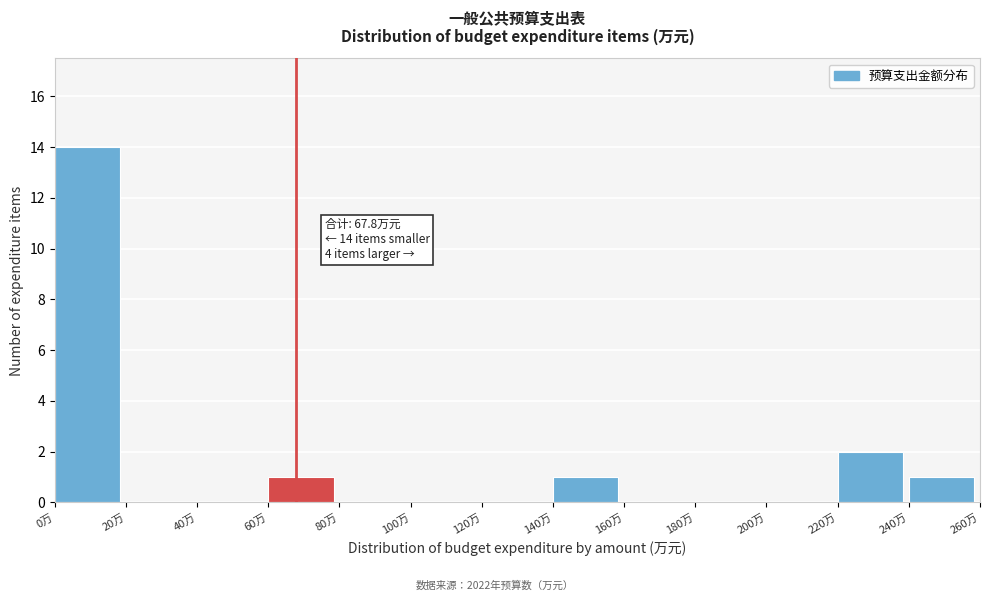

Over which range of the x-axis is the bar tallest?

0 to 20